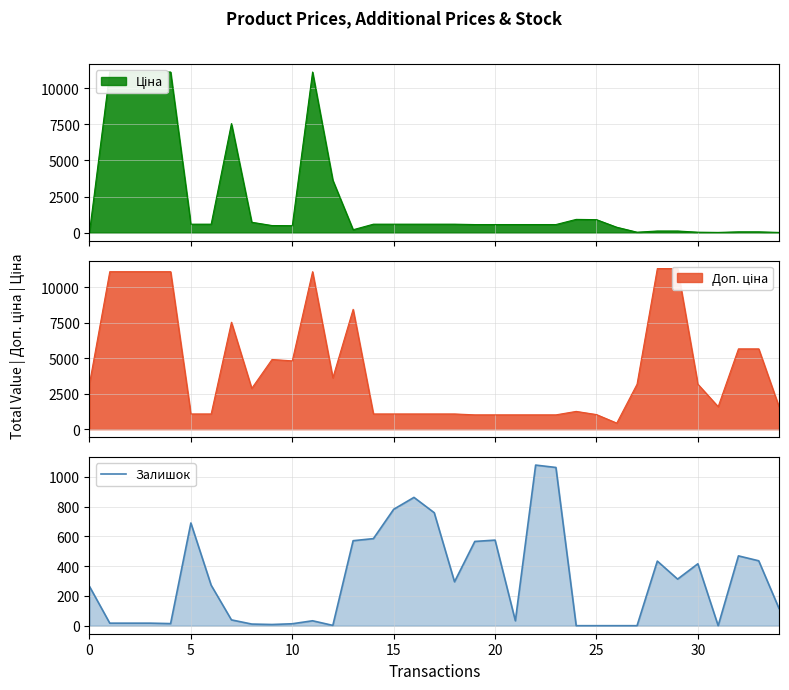

True or false: the data shows 33 at 11.

True